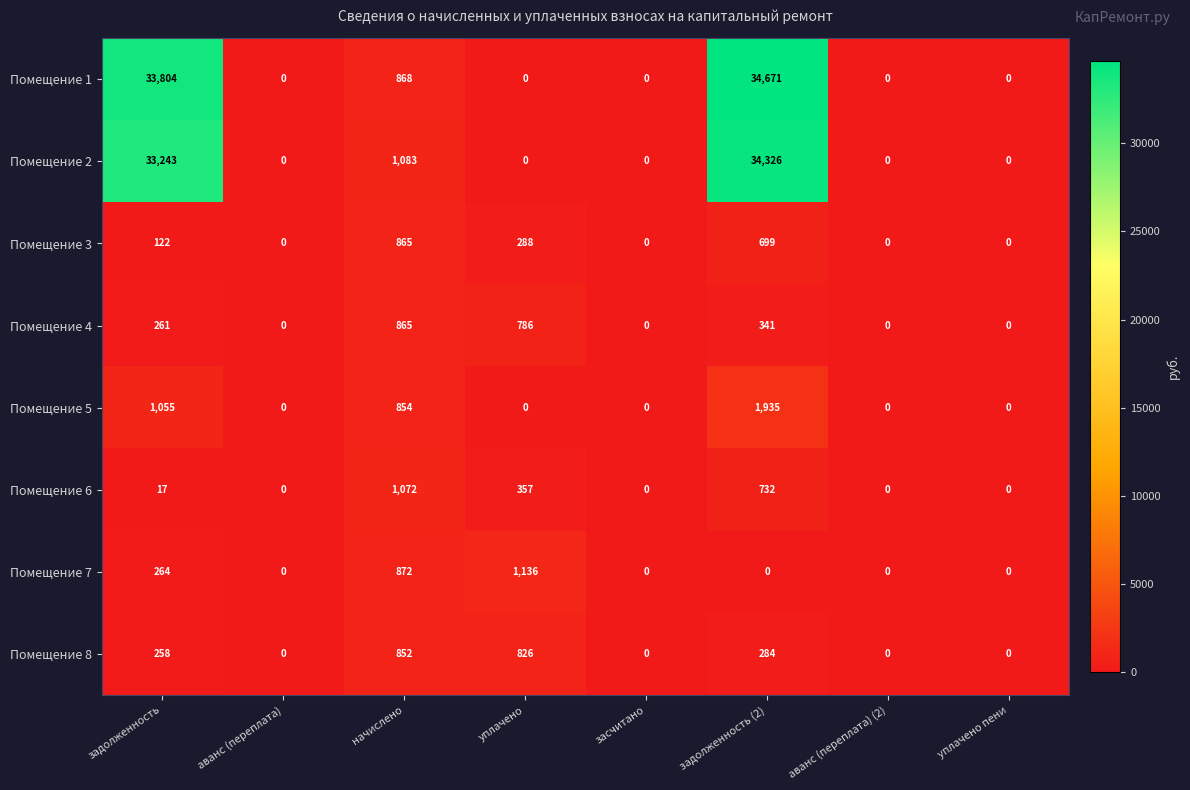

At how many categories does at least one series exceed 20186?

2